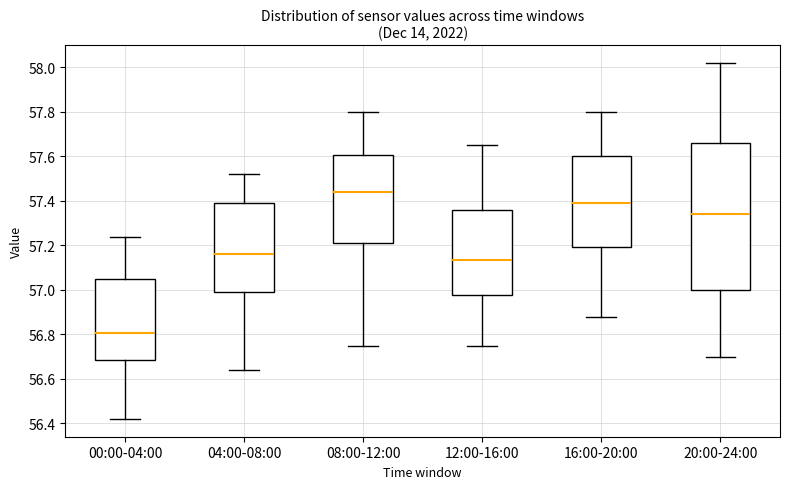

Reading left to right, transcribe this box plot: for each box, give where its median line is, the range the box spans, and where its two whiskers end, as read against the y-axis. The values are not printed on the chart, so give them approximately, as read against the axis.

00:00-04:00: median 56.80, box 56.68 to 57.06, whiskers 56.42 to 57.24
04:00-08:00: median 57.16, box 57.00 to 57.40, whiskers 56.64 to 57.52
08:00-12:00: median 57.44, box 57.22 to 57.60, whiskers 56.76 to 57.80
12:00-16:00: median 57.14, box 56.98 to 57.36, whiskers 56.76 to 57.66
16:00-20:00: median 57.40, box 57.20 to 57.60, whiskers 56.88 to 57.80
20:00-24:00: median 57.34, box 57.00 to 57.66, whiskers 56.70 to 58.02